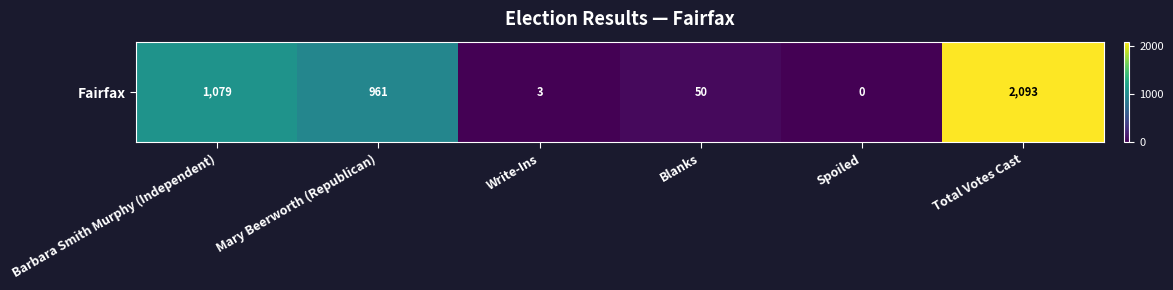

Is it true that the value at Blanks is 50?

True